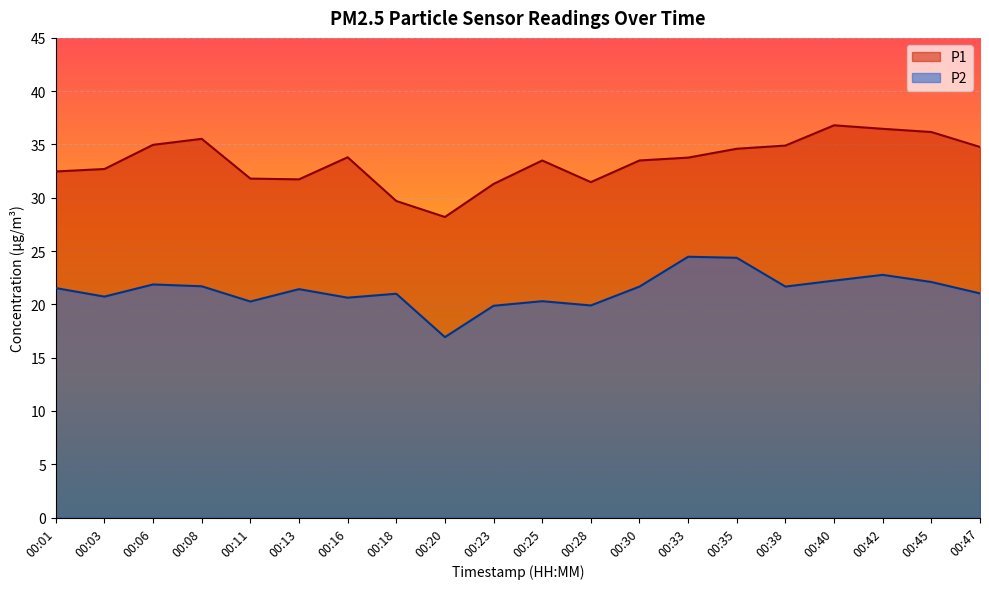

At which label does P1 first exceed 33?

00:06